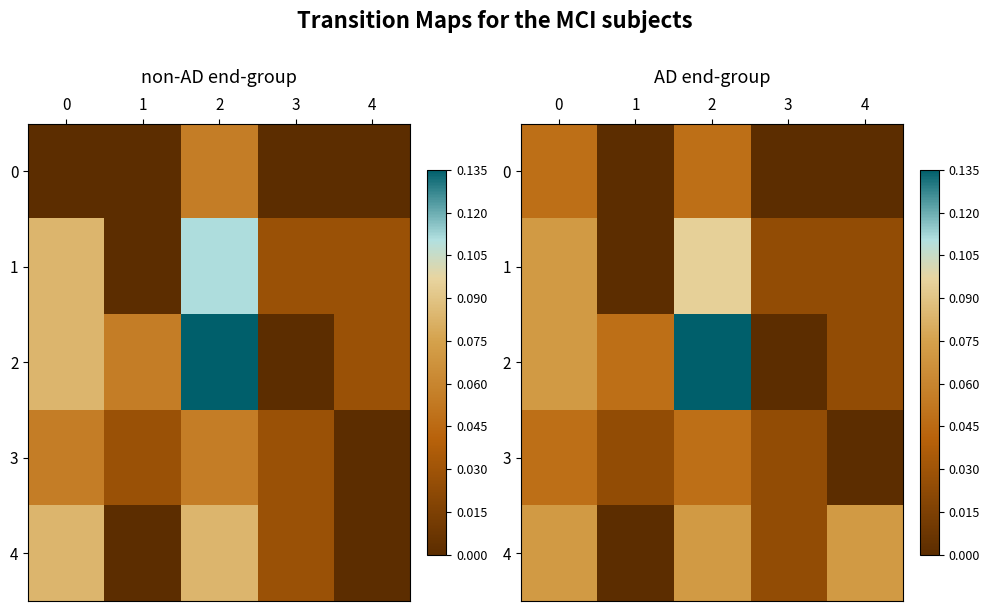

How many values in row_3 are above zero?

4